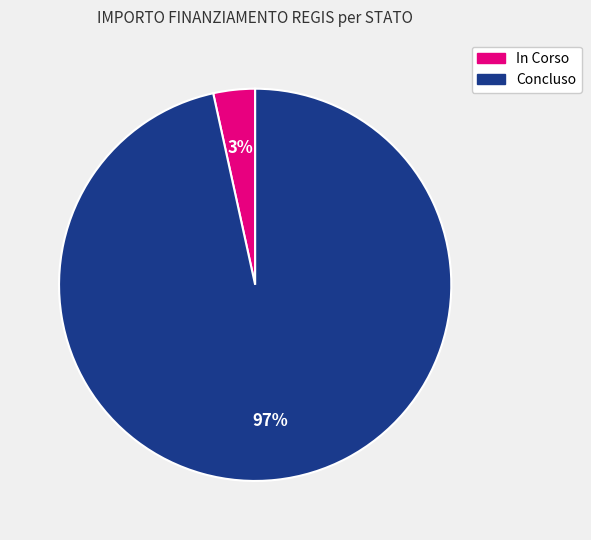

Is there any slice that represents more than half of the pie?

Yes